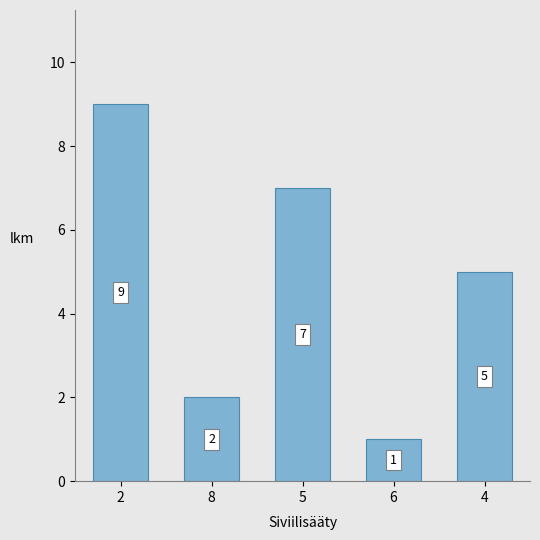

Where is the data nearest to the value 5?

4